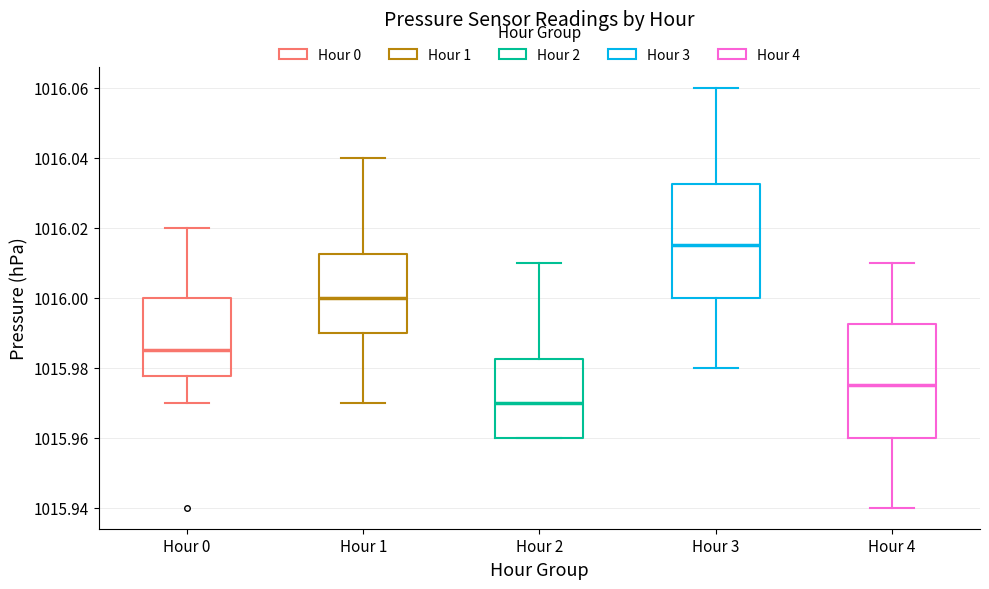

Where is the lower edge of the box for Hour 3 on the y-axis? The values are not printed on the chart, so give them approximately, as read against the axis.

1016.000